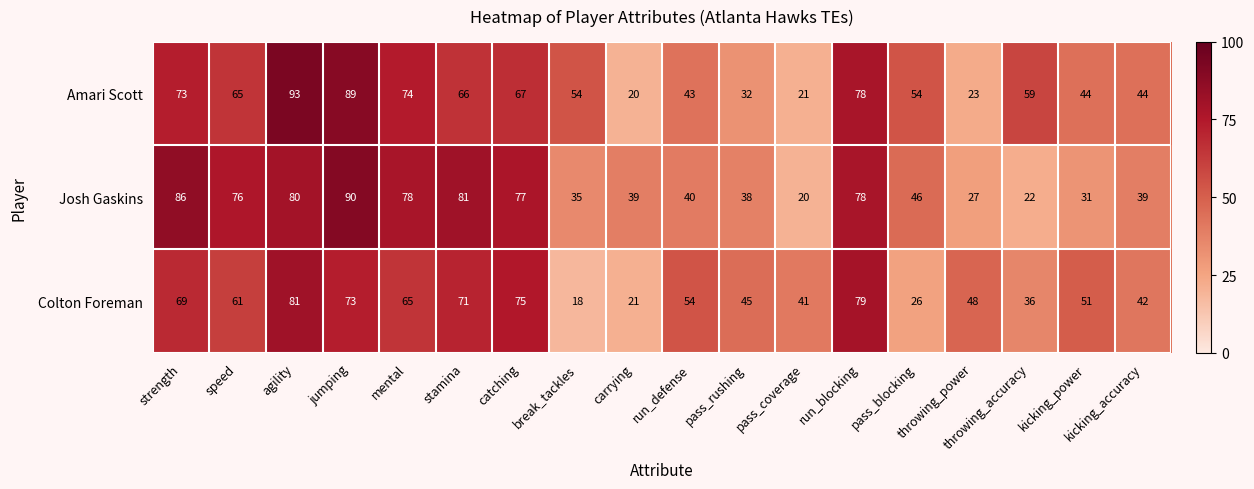

What is the difference between the maximum and minimum values in the Colton Foreman series?

63